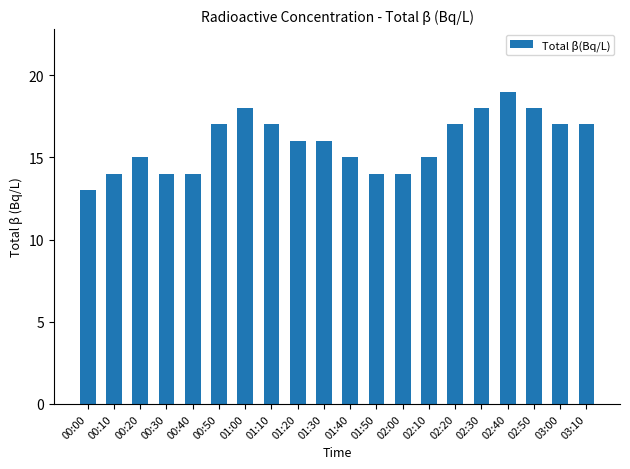

What is the label of the 8th bar from the left?

01:10